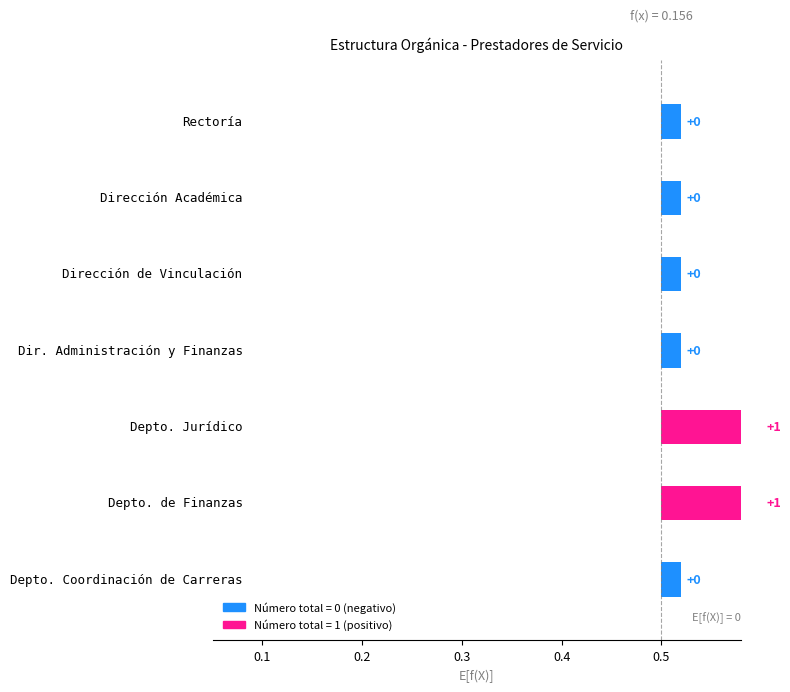

Reading right to left, what are all the values shown in this chart?

Departamento de Coordinación de Carreras=0	Departamento de Finanzas=1	Departamento Jurídico=1	Dirección de Administración y Finanzas=0	Dirección de Vinculación=0	Dirección Académica=0	Rectoría=0